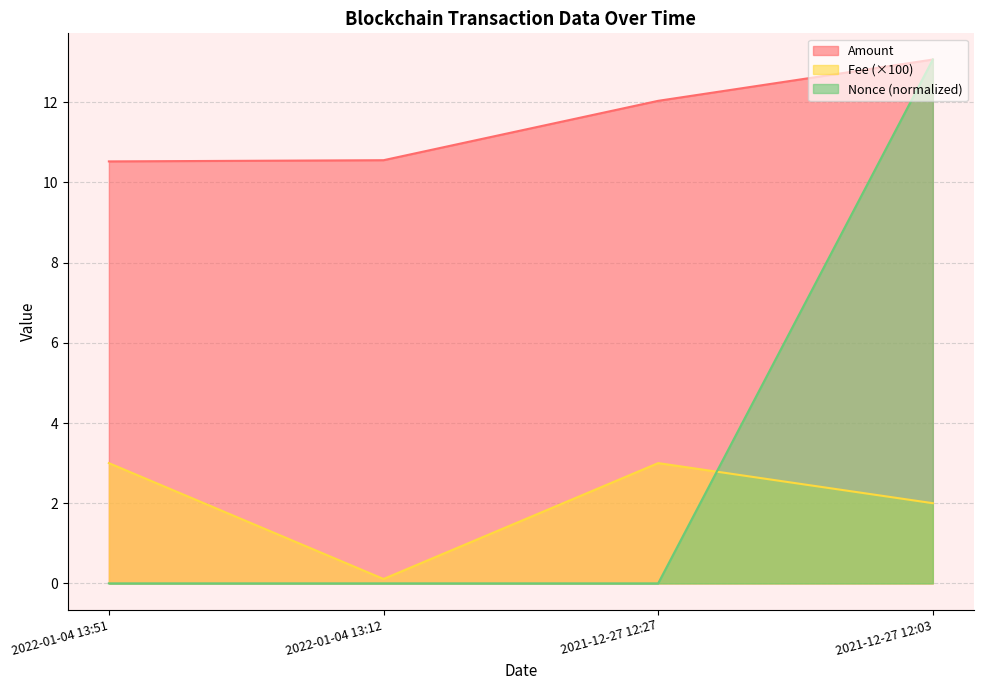

What is the difference between the maximum and minimum values in the Amount series?

2.5